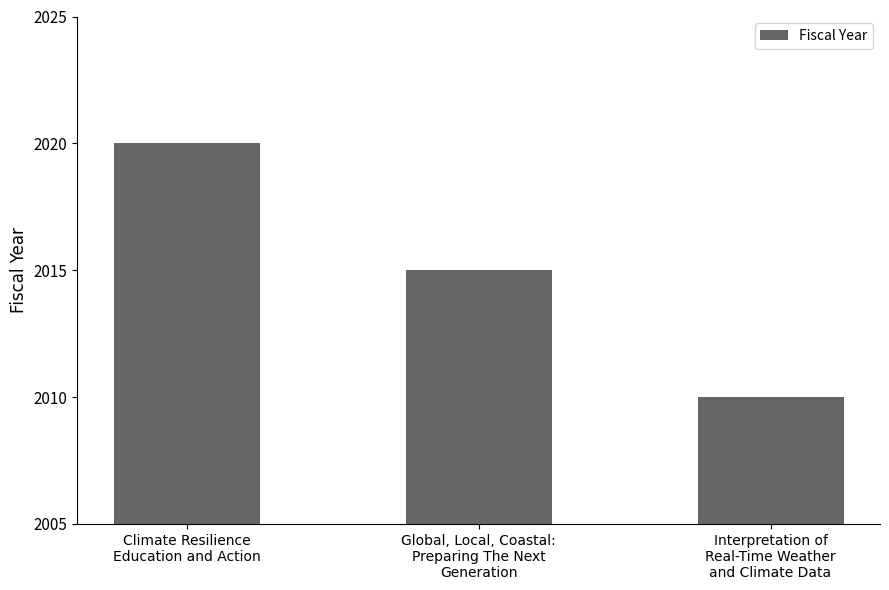

What is the difference between the maximum and second lowest values?

5